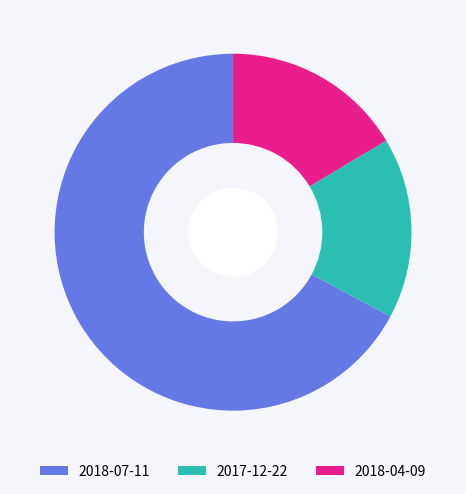

Is the sum of 2017-12-22 and 2018-04-09 greater than half?

No